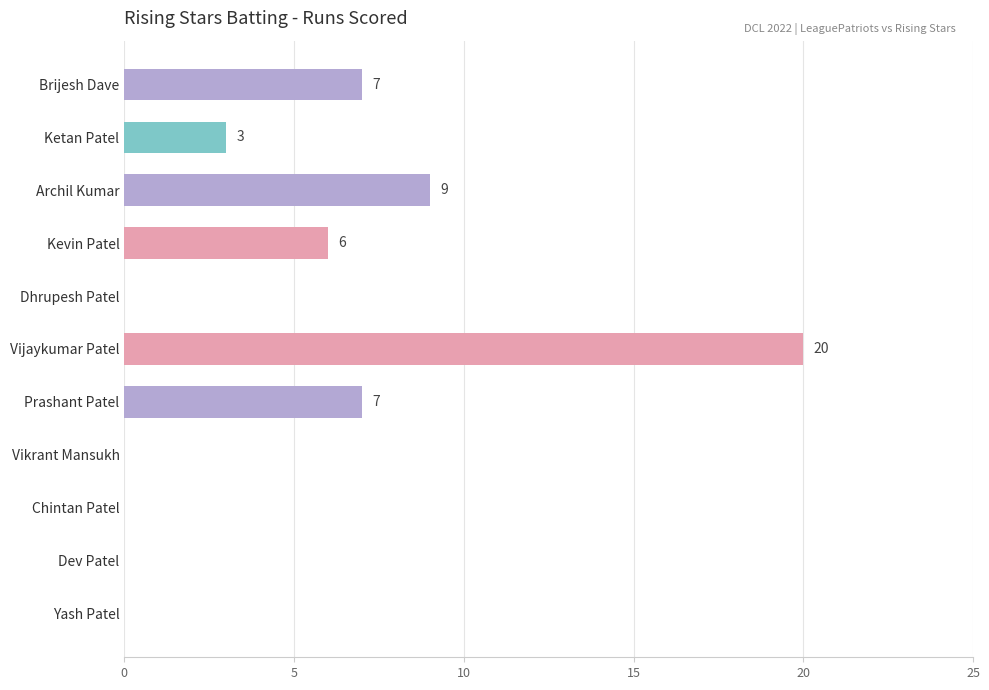

Reading bottom to top, extract all data points from this chart.

Yash Patel=0	Dev Patel=0	Chintan Patel=0	Vikrant Mansukh=0	Prashant Patel=7	Vijaykumar Patel=20	Dhrupesh Patel=0	Kevin Patel=6	Archil Kumar=9	Ketan Patel=3	Brijesh Dave=7